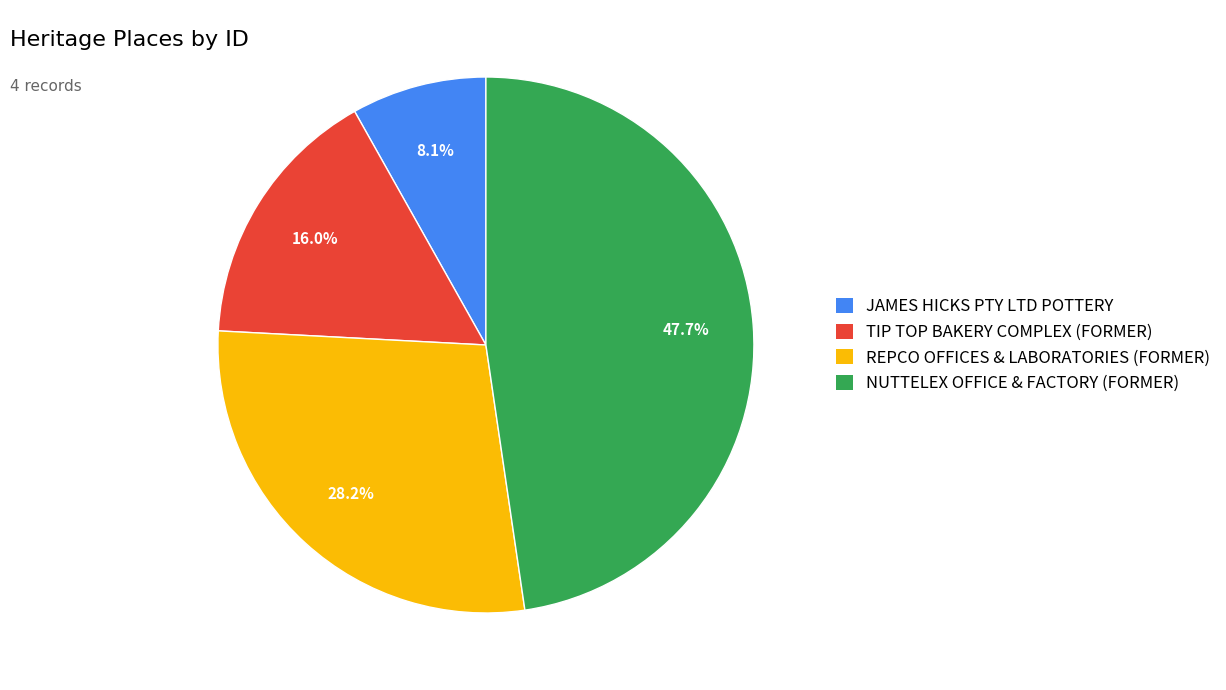

How many segments does this pie chart have?

4